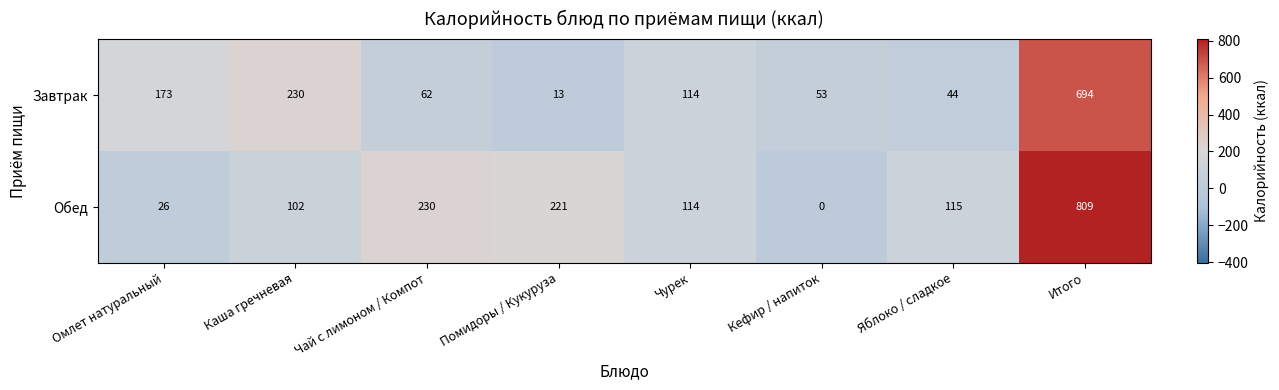

What is the sum of the Завтрак values at Чай с лимоном / Компот and Яблоко / сладкое?

106